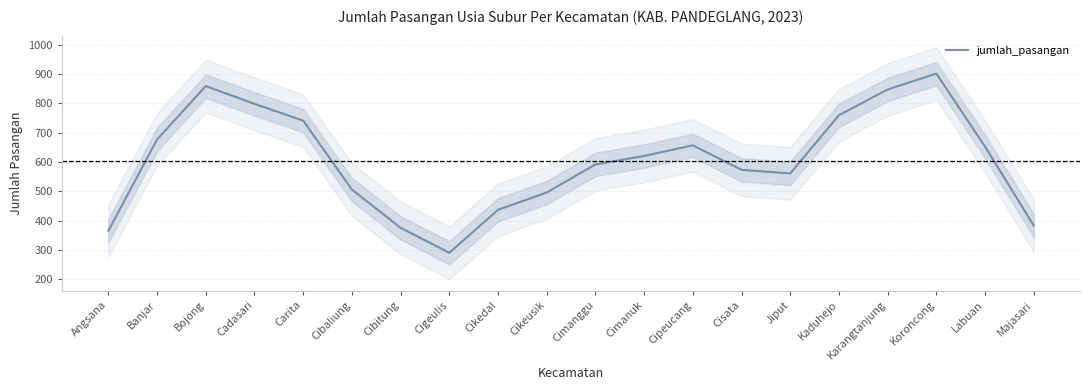

At which label does the data first exceed 620?

Banjar